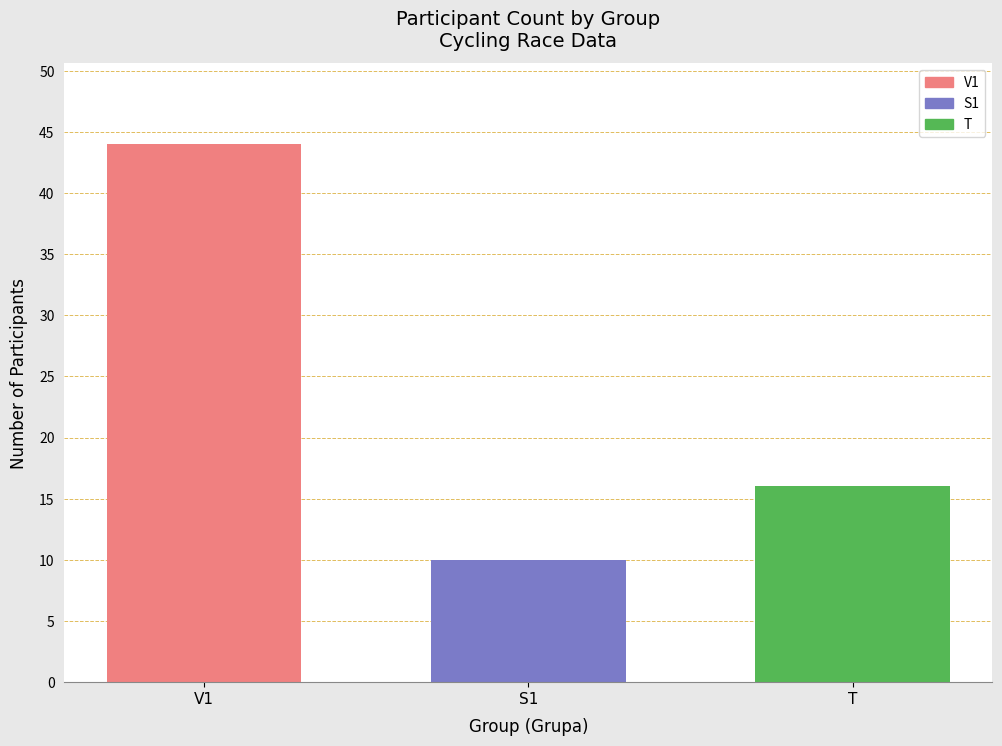

Are the bars horizontal?

No